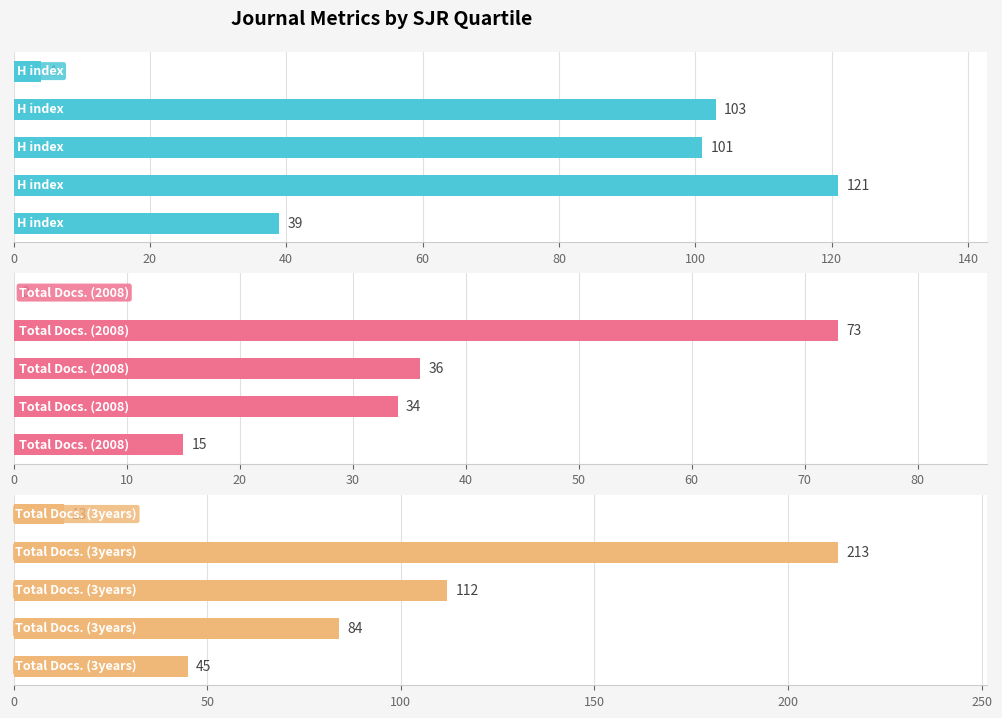

What are all the series names shown in the legend?

H index, Total Docs. (2008), Total Docs. (3years)